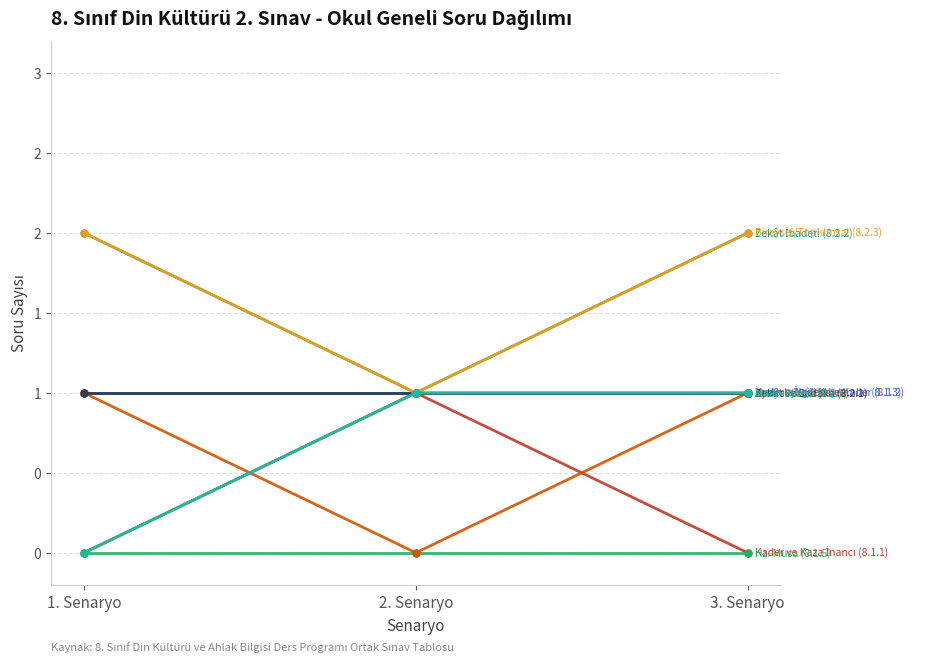

What position from the left is 1. Senaryo?

1